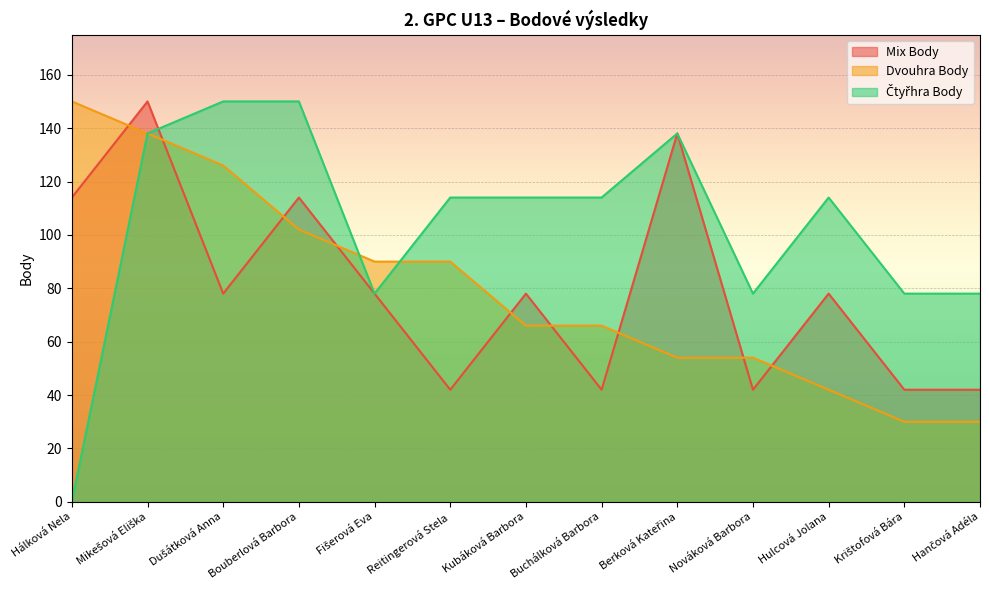

Rank the categories by Dvouhra Body value from highest to lowest.

Hálková Nela, Mikešová Eliška, Dušátková Anna, Bouberlová Barbora, Fišerová Eva, Reitingerová Stela, Kubáková Barbora, Buchálková Barbora, Berková Kateřina, Nováková Barbora, Hulcová Jolana, Krištofová Bára, Hančová Adéla